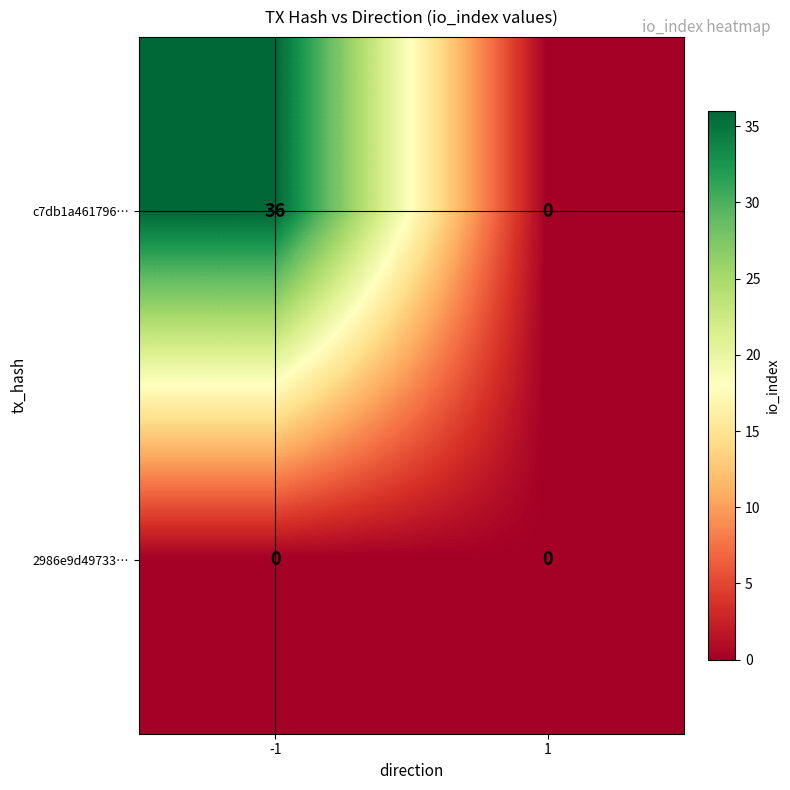

What is the difference between the maximum and minimum values in the c7db1a461796… series?

36